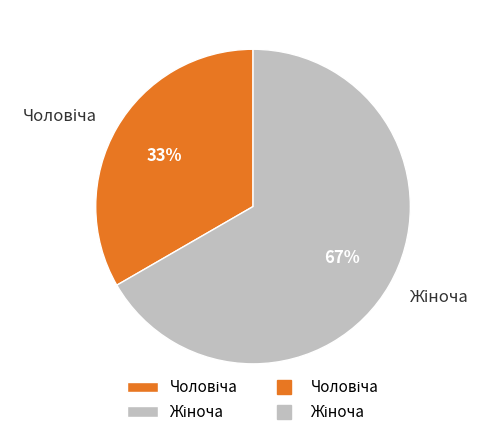

Does any single category account for the majority?

Yes